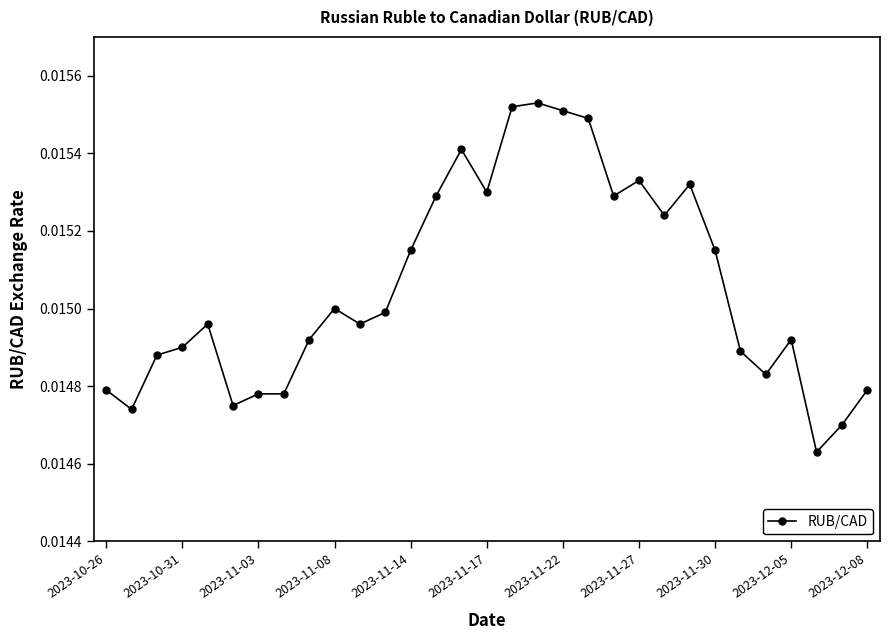

What is the sum of all values?

0.5